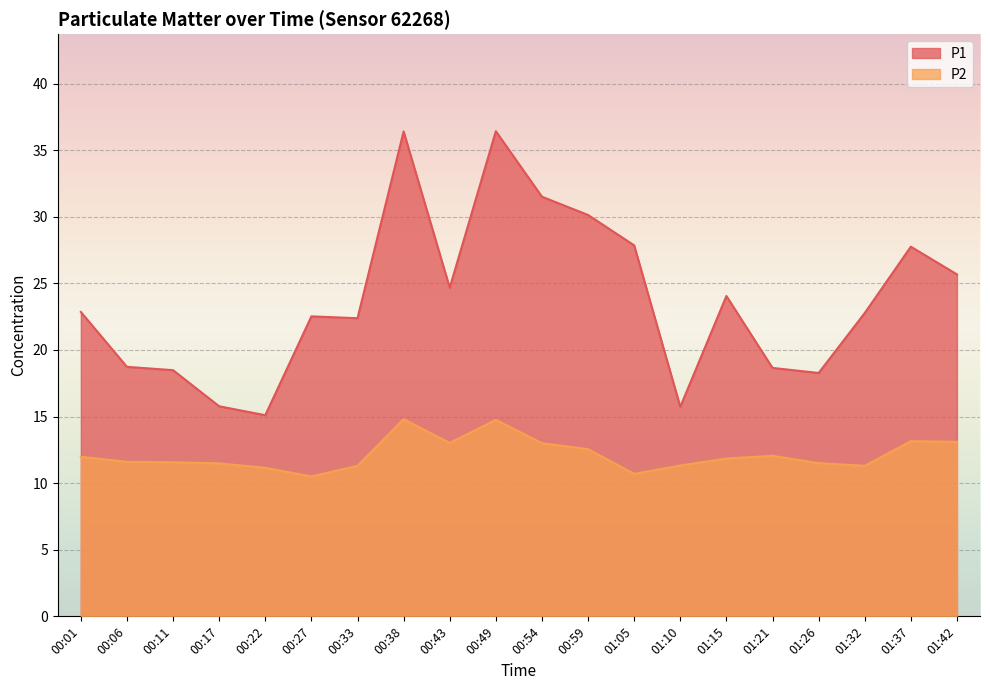

How many interior local valleys does the P1 series have?

5